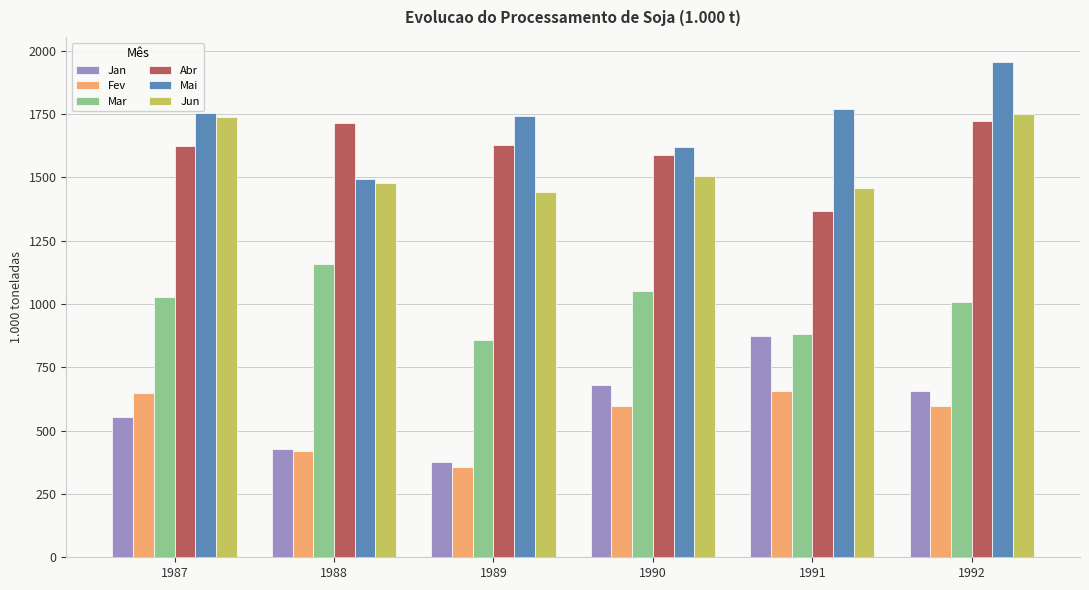

Which series has the largest total across all categories?

Mai